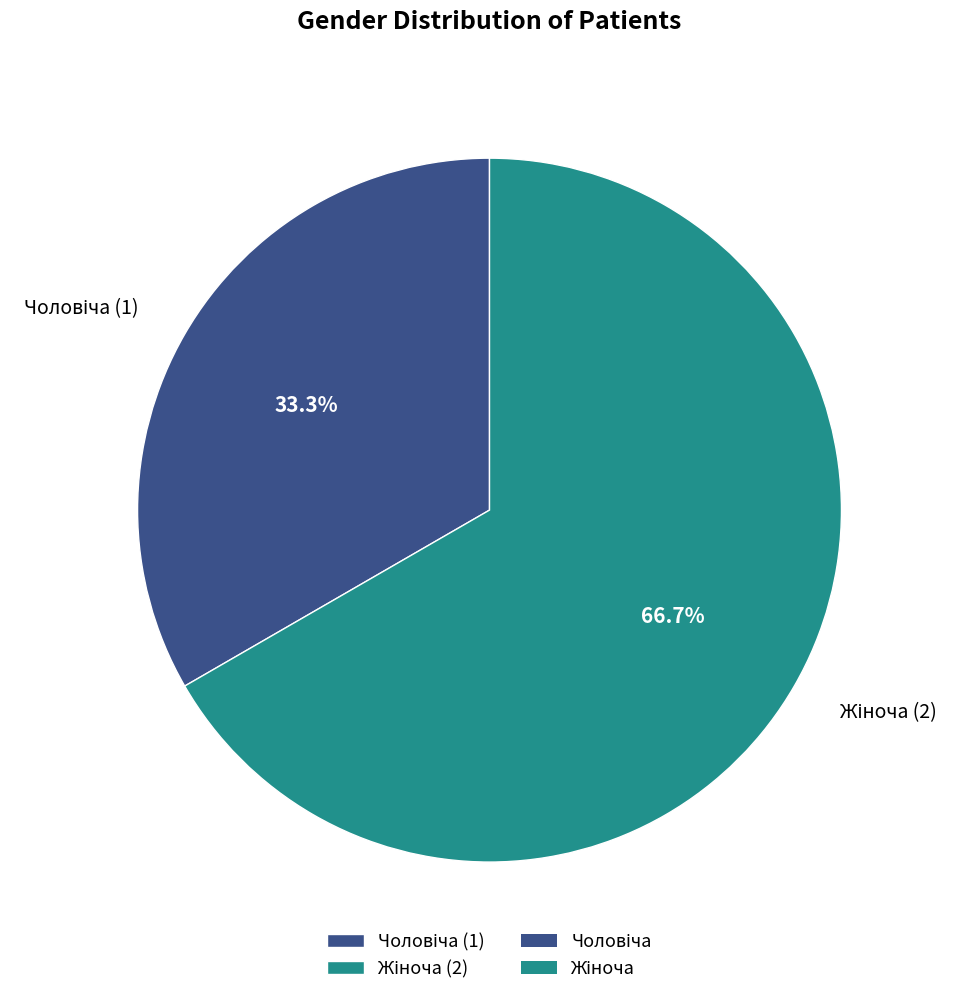

Is there any slice that represents more than half of the pie?

Yes